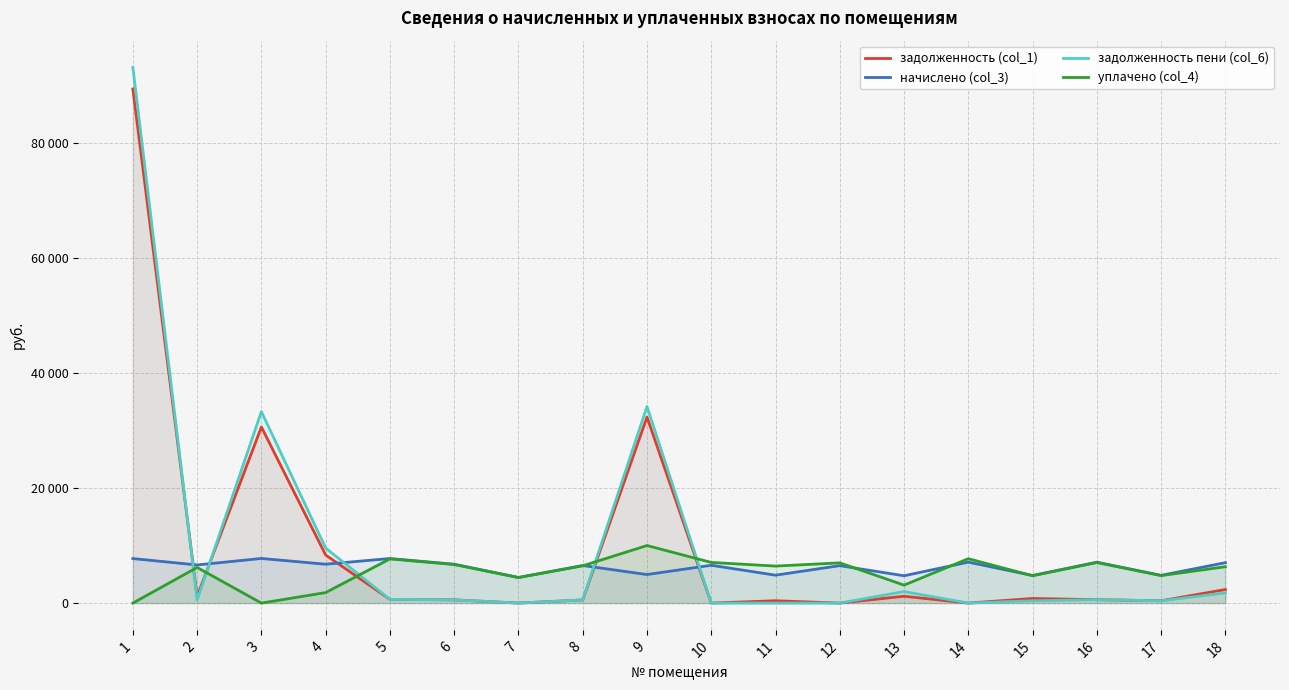

Does the chart display data point markers on the line(s)?

No